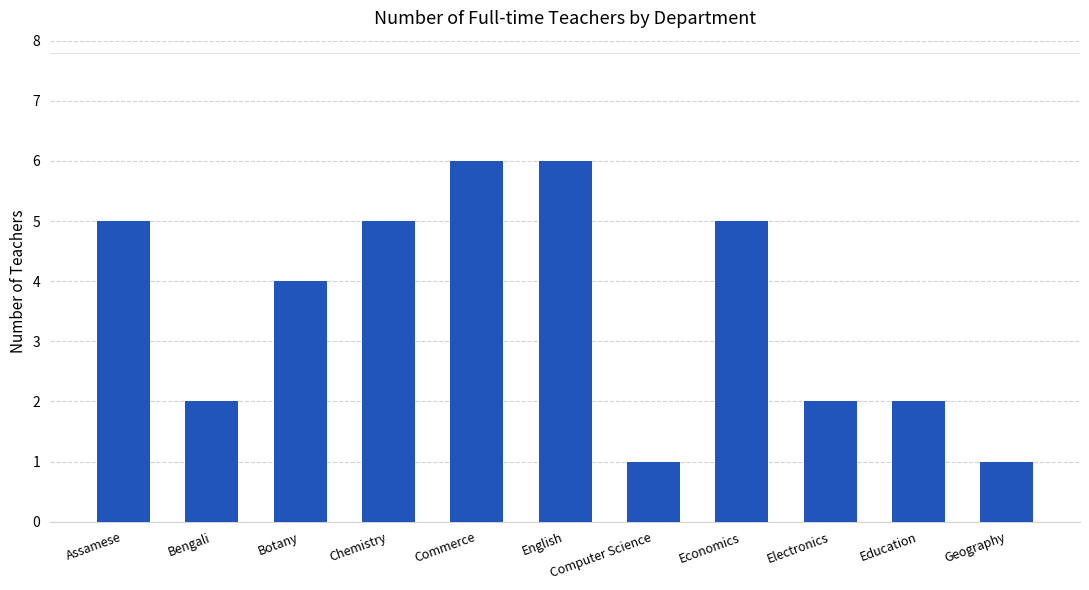

What position from the right is Computer Science?

5